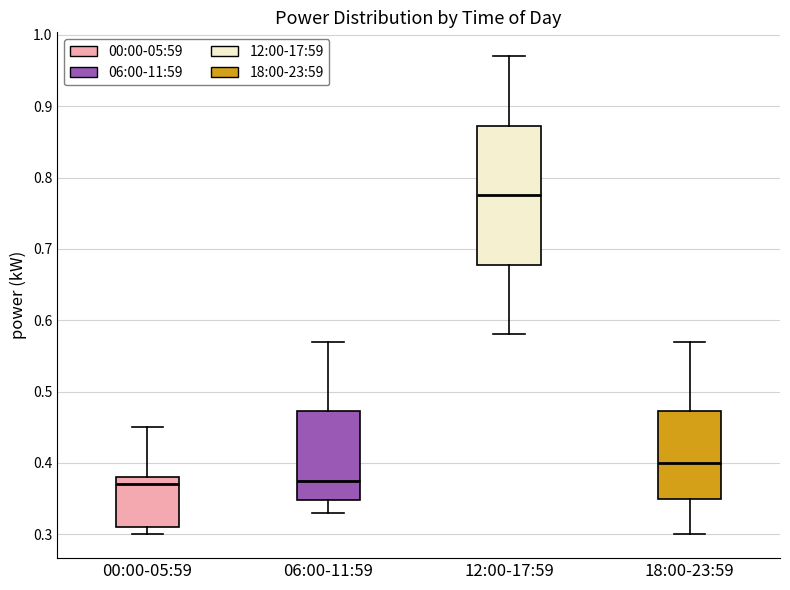

Reading left to right, read every box against the y-axis: the position of its median line, the range the box covers, and the ends of its whiskers. The values are not printed on the chart, so give them approximately, as read against the axis.

00:00-05:59: median 0.37, box 0.31 to 0.38, whiskers 0.30 to 0.45
06:00-11:59: median 0.38, box 0.35 to 0.47, whiskers 0.33 to 0.57
12:00-17:59: median 0.78, box 0.68 to 0.87, whiskers 0.58 to 0.97
18:00-23:59: median 0.40, box 0.35 to 0.47, whiskers 0.30 to 0.57